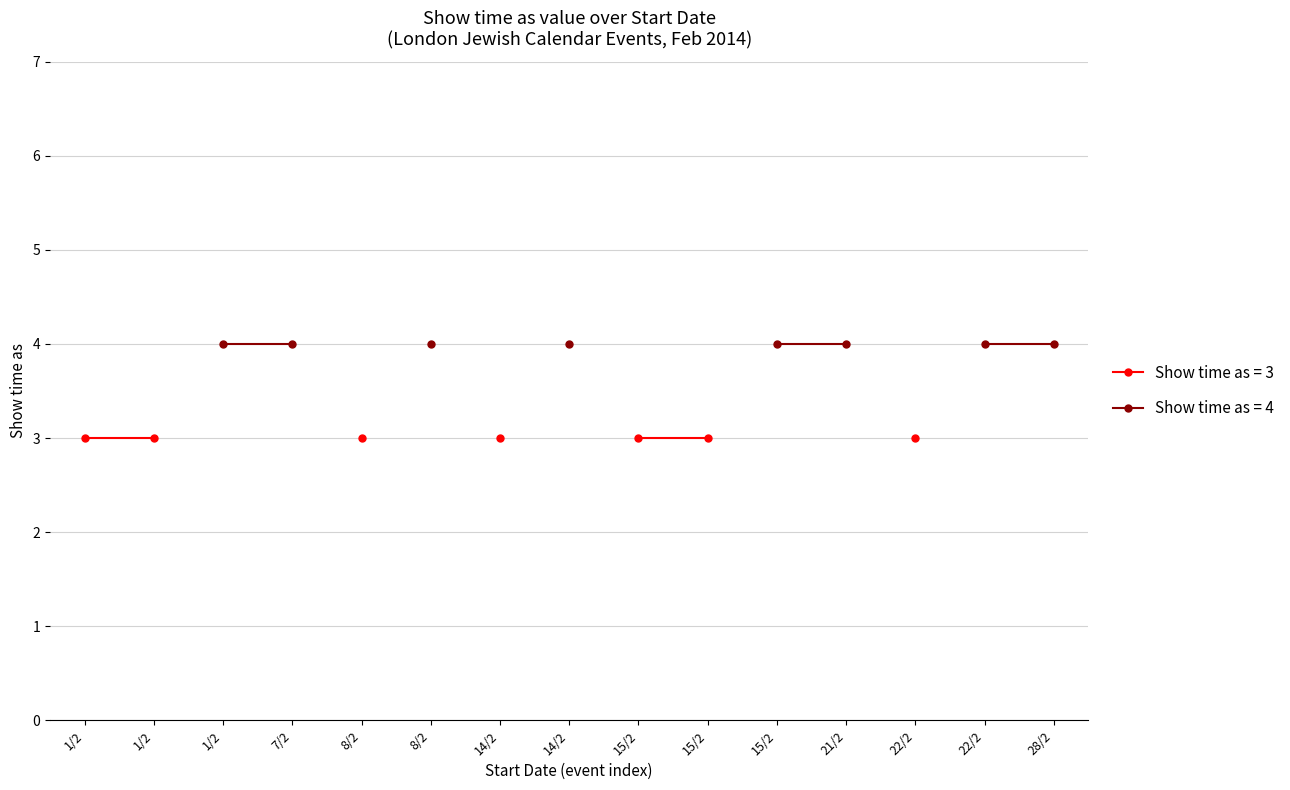

What is the difference between the second highest and second lowest values in the Show time as series?

1